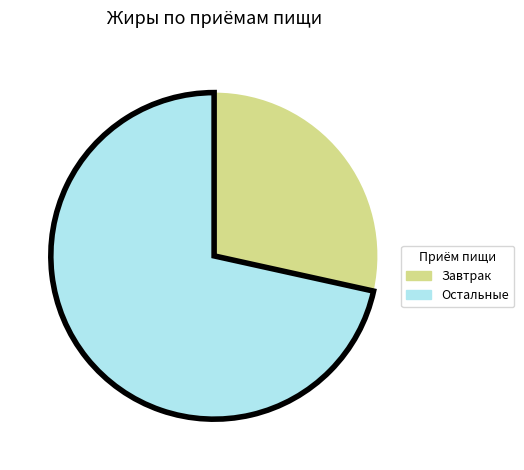

How many slices are in this pie chart?

2